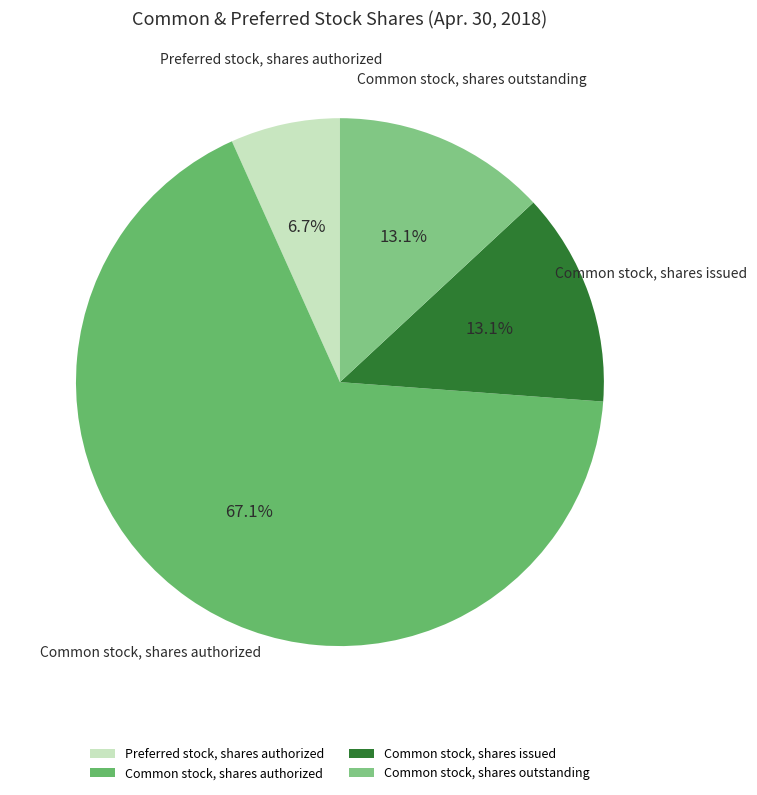

How many slices are in this pie chart?

4